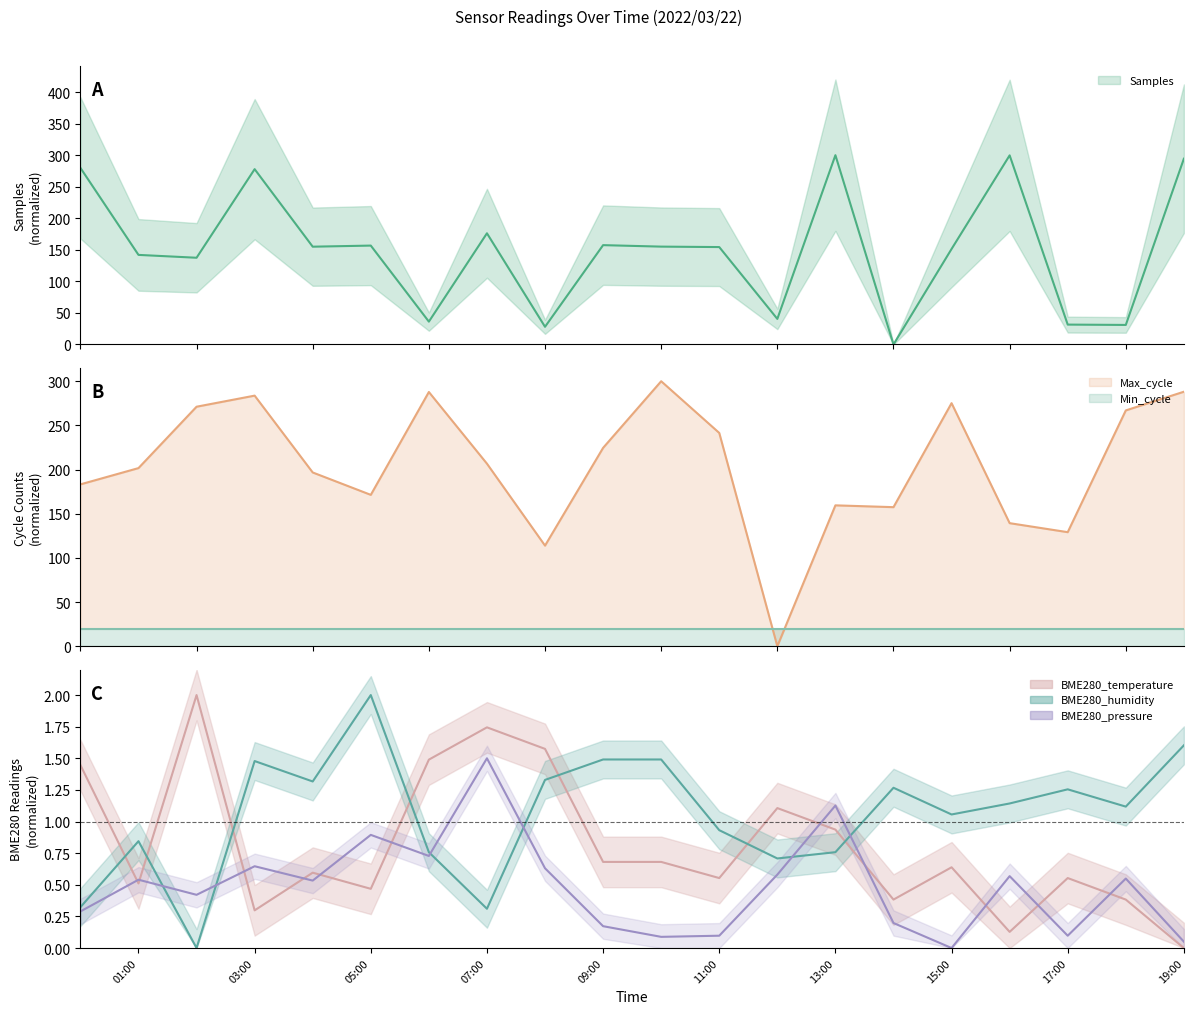

What is the maximum value for Max_cycle?

300.0